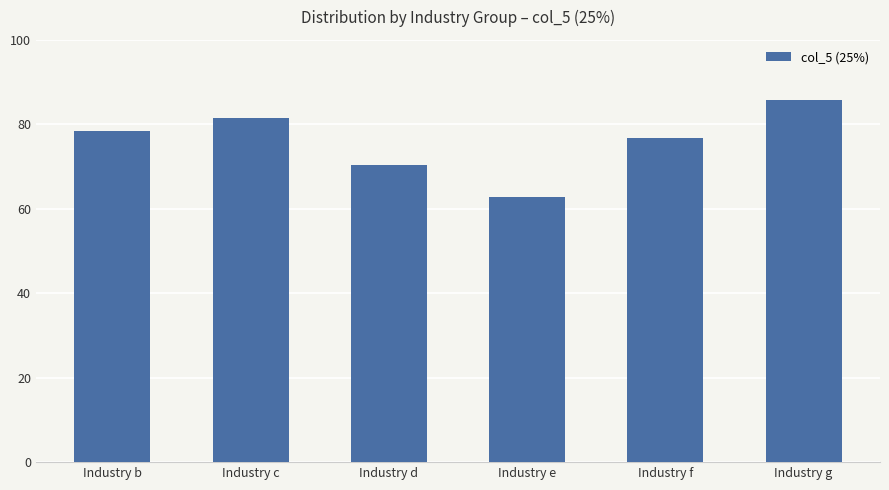

Are the bars grouped side by side (vs. stacked)?

No